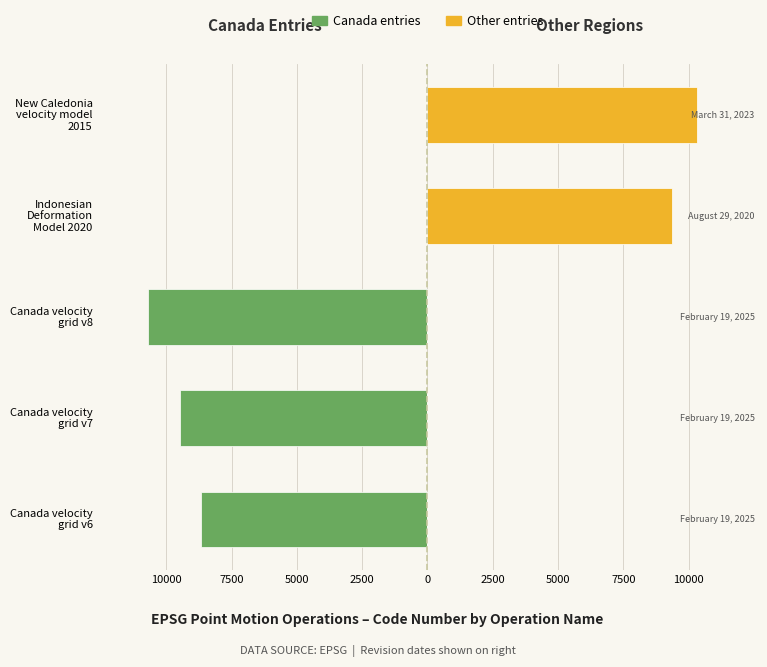

How many values in the Canada entries series are below -8676?

2